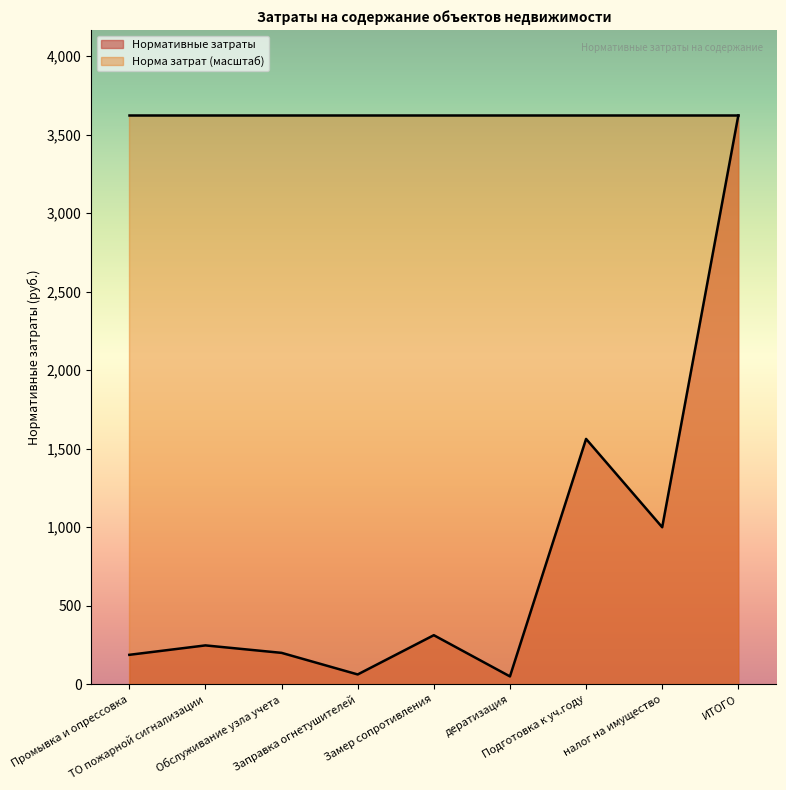

Reading left to right, extract all data points from this chart.

187.5	247.5	200.0	62.5	312.5	50.0	1562.5	1000.0	3622.5